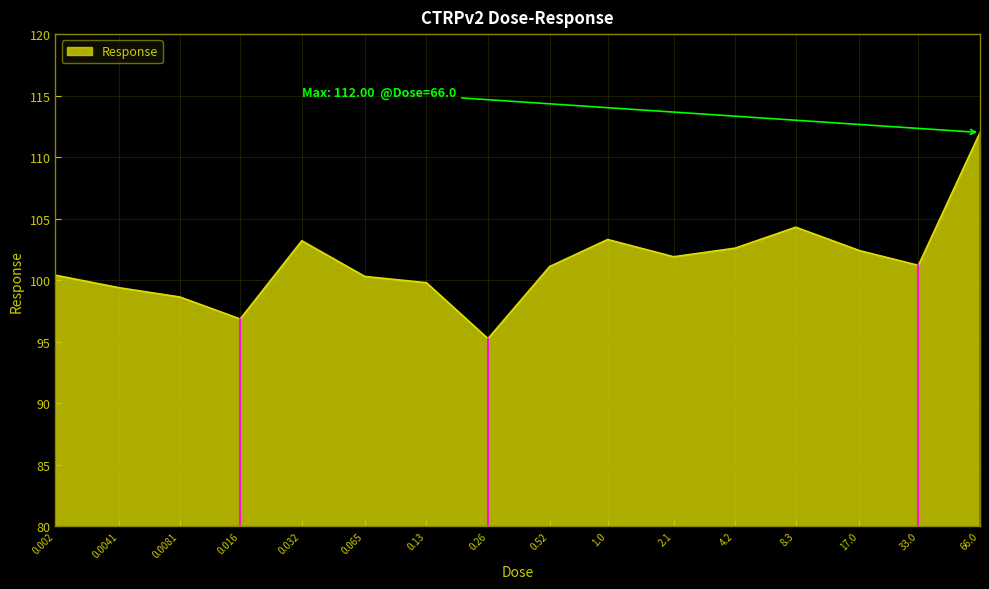

What is the difference between the maximum and minimum values?

16.8